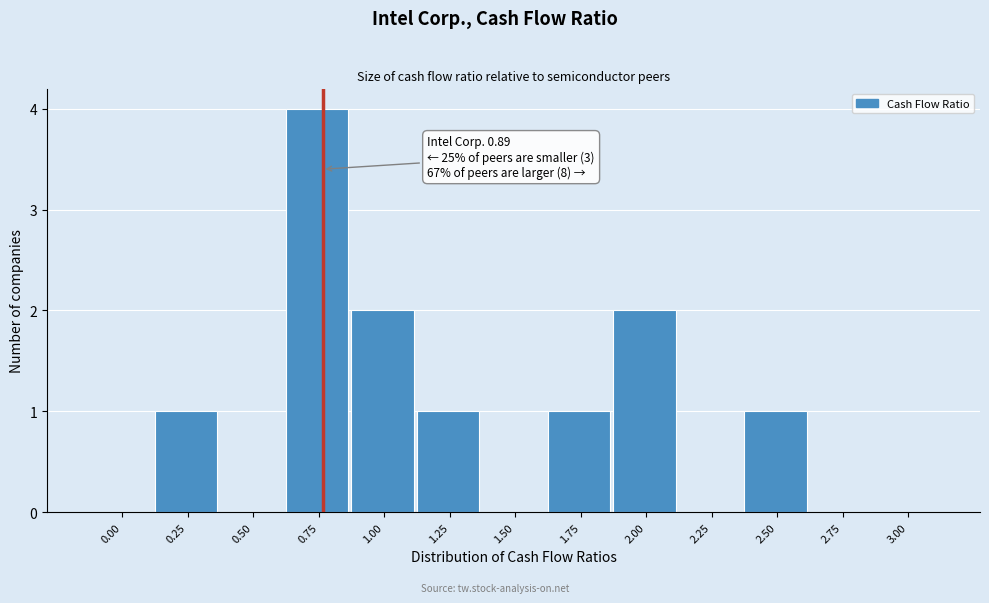

Reading left to right, transcribe all the data shown in this chart.

0.00=0	0.25=1	0.50=0	0.75=4	1.00=2	1.25=1	1.50=0	1.75=1	2.00=2	2.25=0	2.50=1	2.75=0	3.00=0